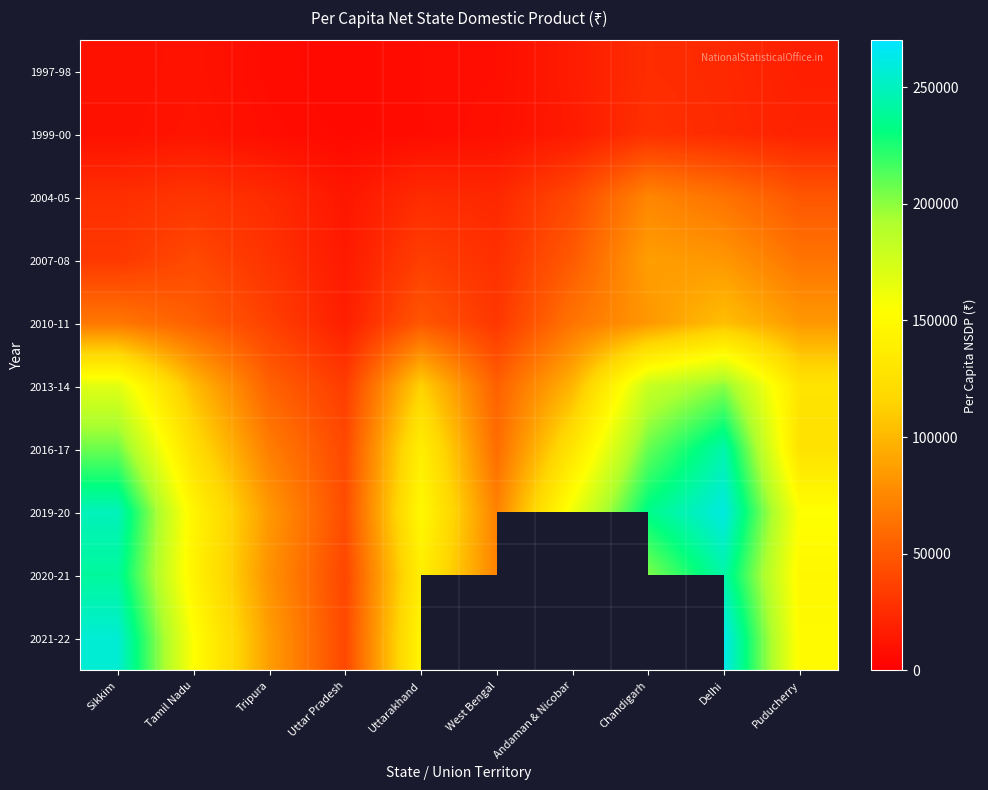

True or false: 2016-17 has a value of 350290.8 at Sikkim.

False